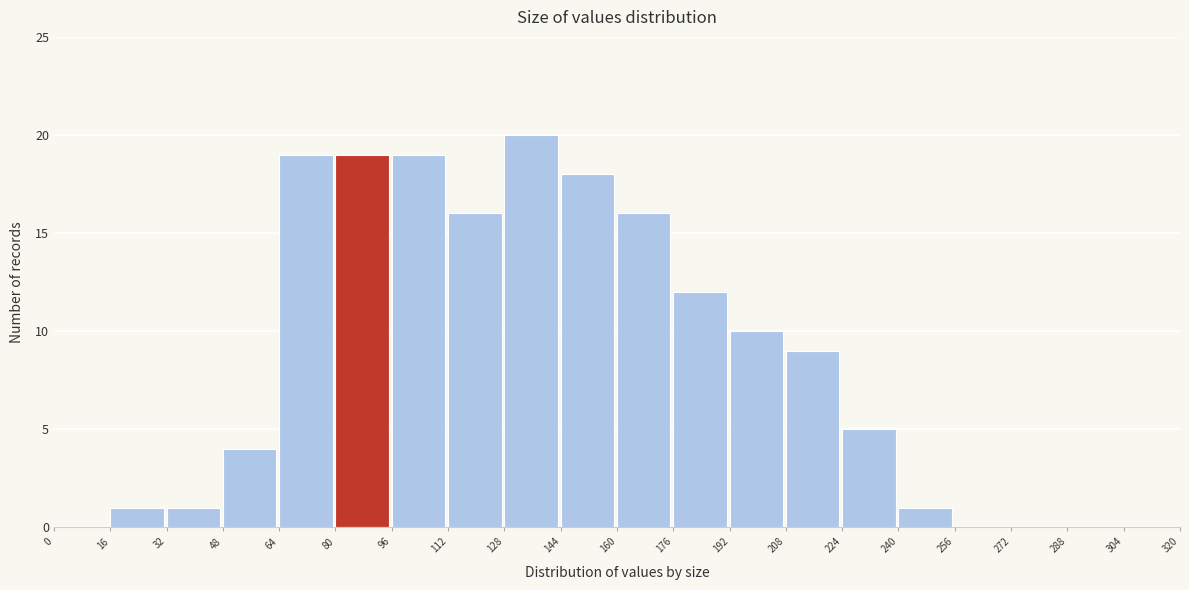

Reading left to right, list every bar in this chart as the range it spans on the x-axis followed by its height. The values are not printed on the chart, so give them approximately, as read against the axis.

0 to 16: 0
16 to 32: 1
32 to 48: 1
48 to 64: 4
64 to 80: 19
80 to 96: 19
96 to 112: 19
112 to 128: 16
128 to 144: 20
144 to 160: 18
160 to 176: 16
176 to 192: 12
192 to 208: 10
208 to 224: 9
224 to 240: 5
240 to 256: 1
256 to 272: 0
272 to 288: 0
288 to 304: 0
304 to 320: 0